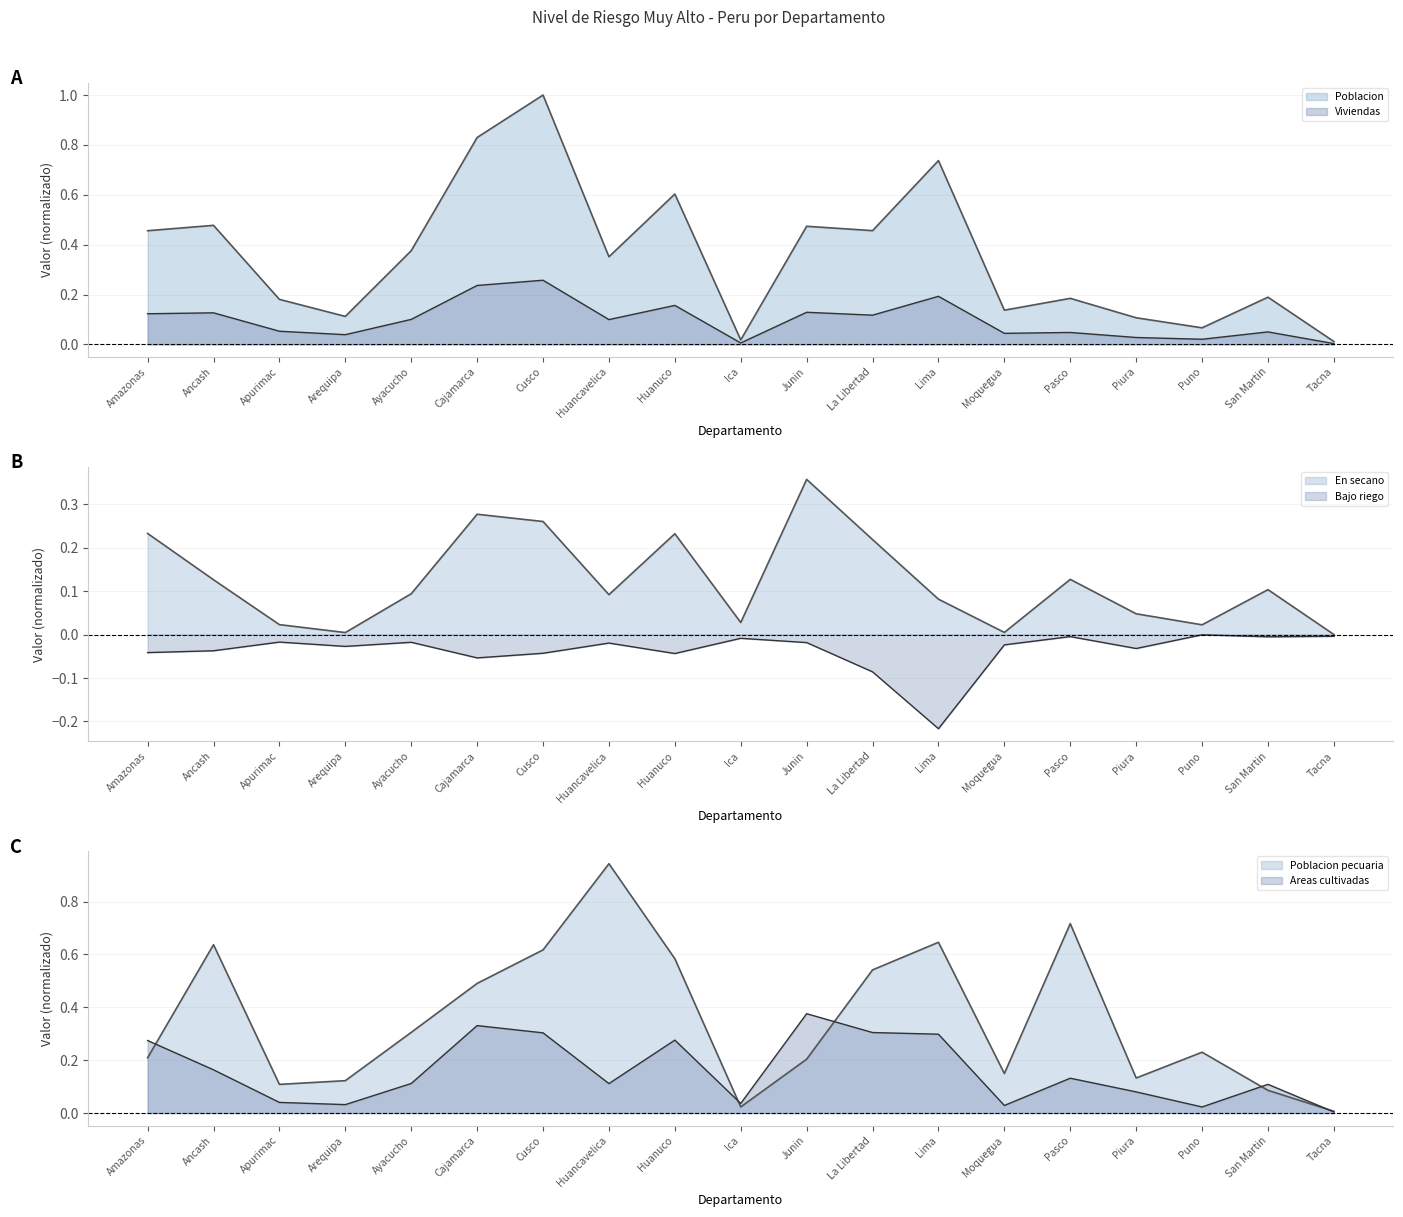

What is the label of the 11th point from the right?

Huanuco